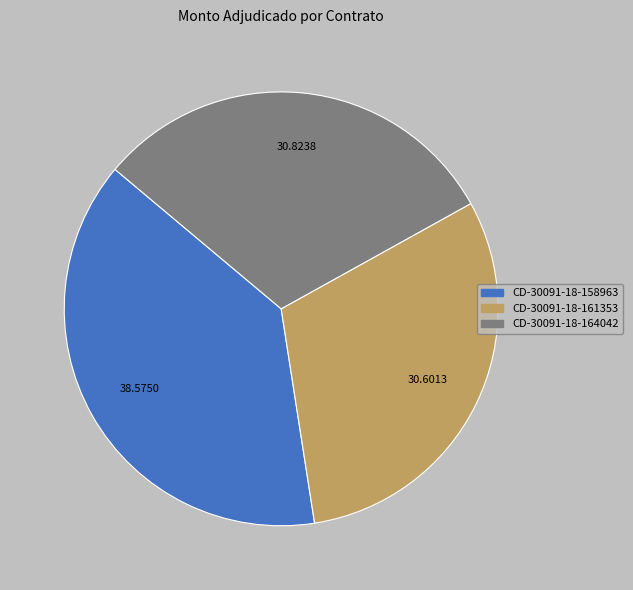

Does CD-30091-18-164042 account for over 50% of the chart?

No